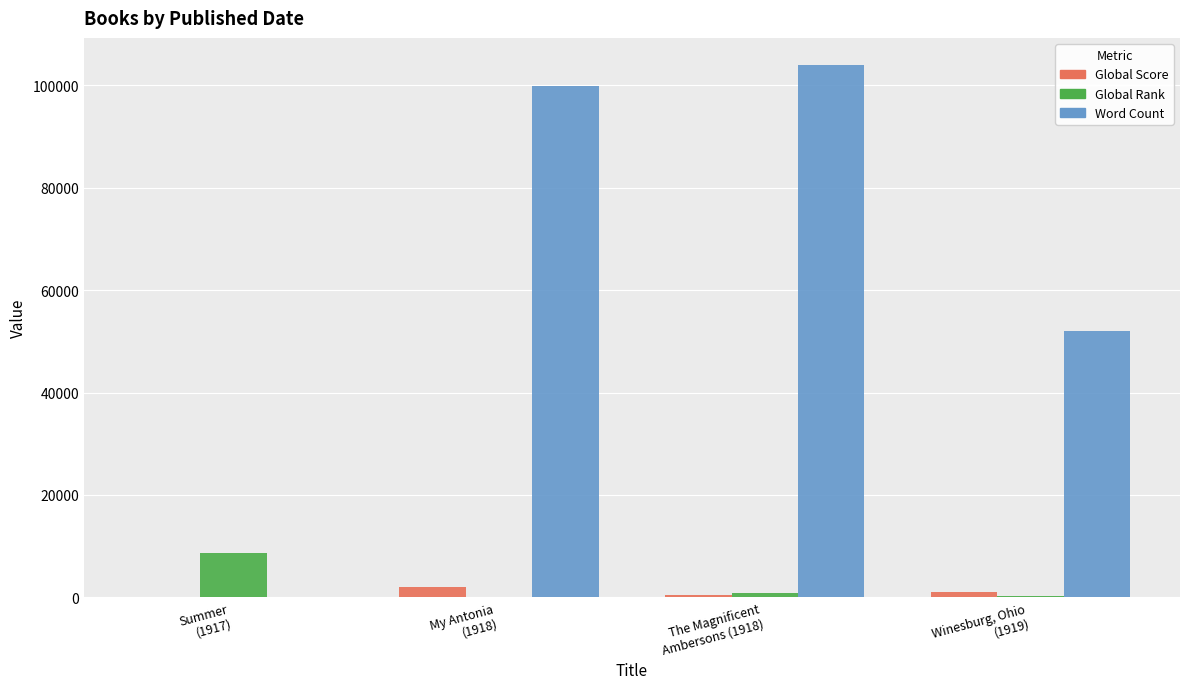

True or false: Global Rank has a value of 118 at My Antonia
(1918).

True